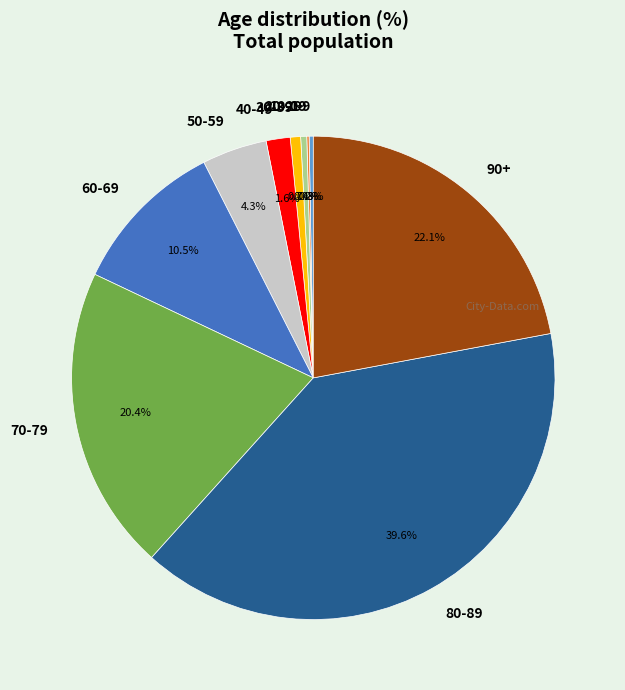

What is the largest slice in the pie chart?

80-89